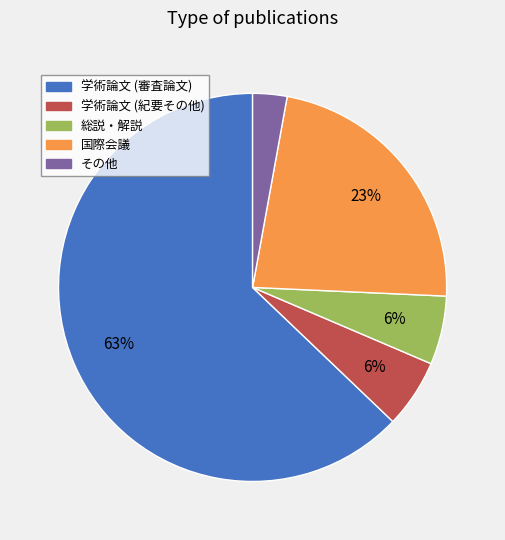

To the nearest percent, what is the average slice percentage?

20%